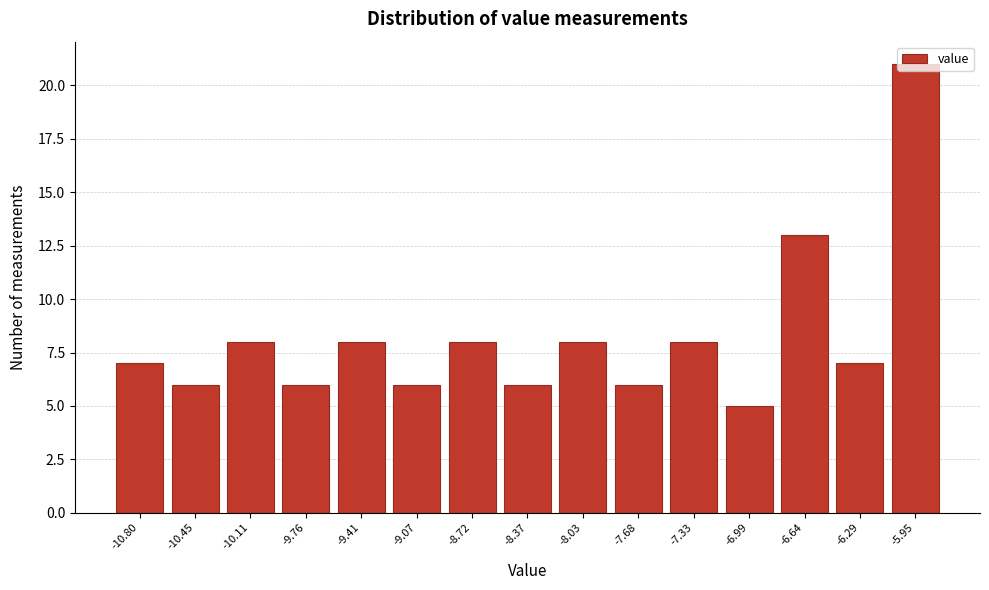

What is the sum of all values?

123